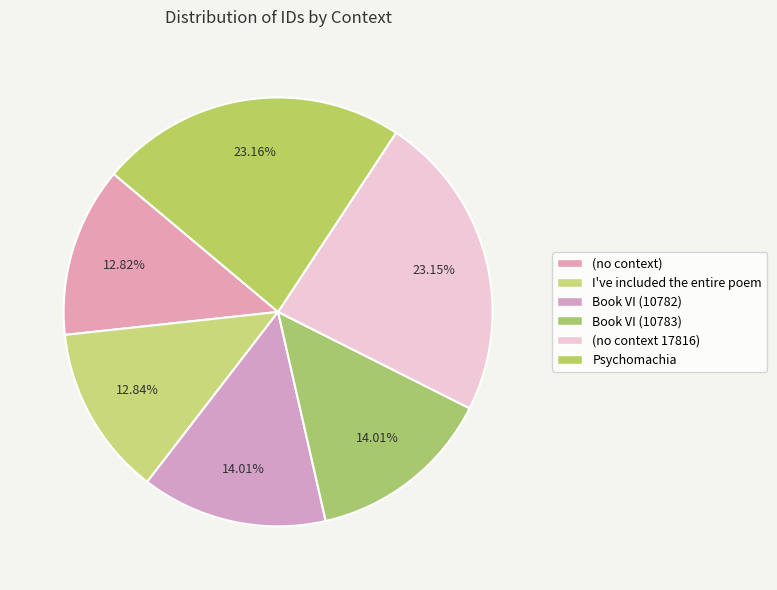

Is there a majority slice in this chart?

No